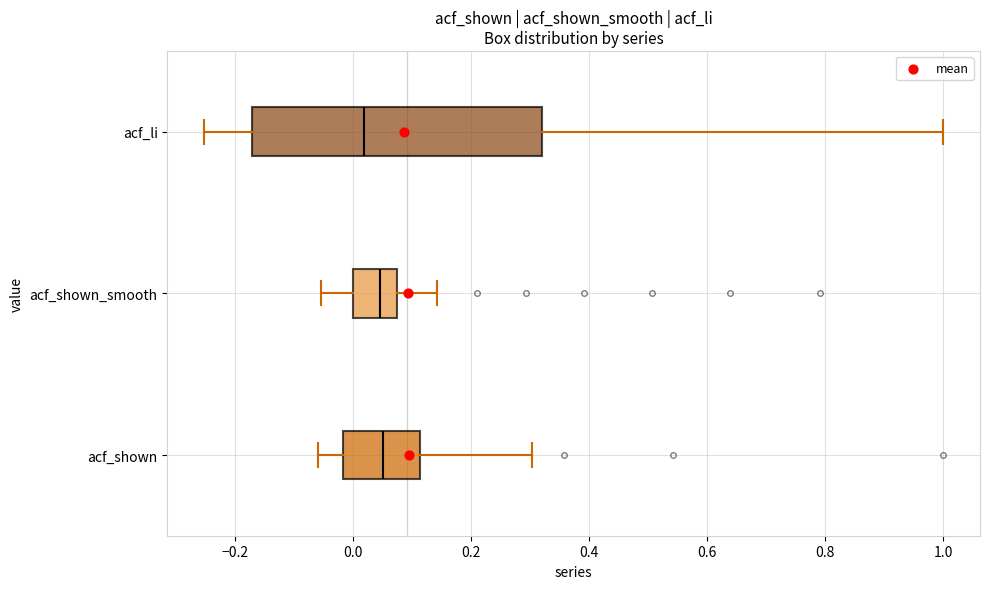

Which box's median line is the furthest to the left?

acf_li